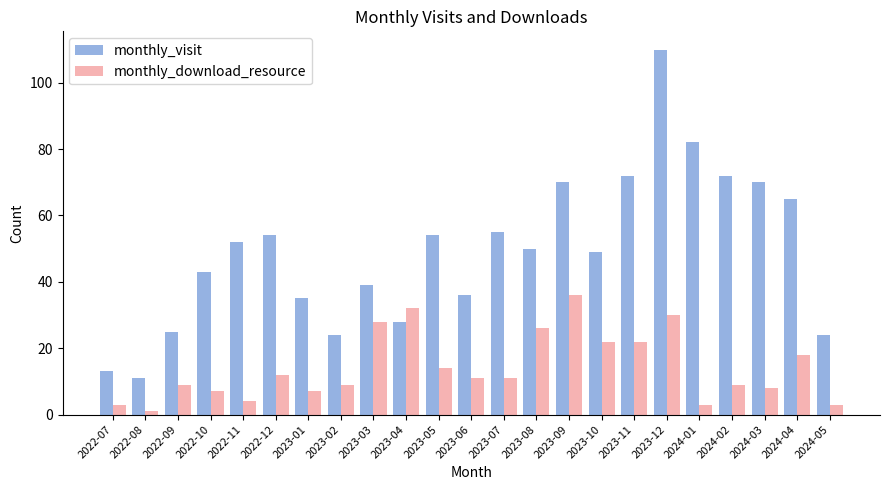

Which label corresponds to the largest value in the chart?

2023-12